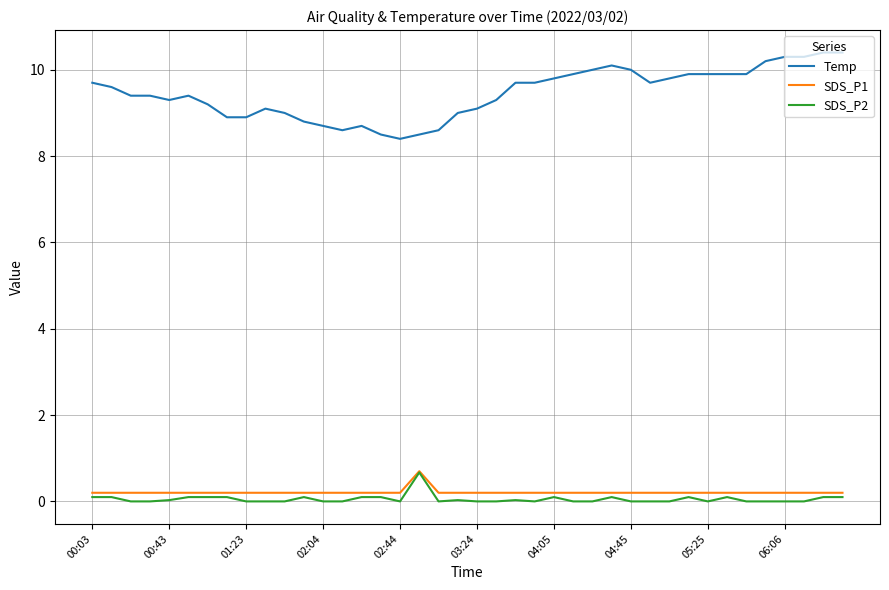

True or false: SDS_P2 and Temp intersect in this chart.

False